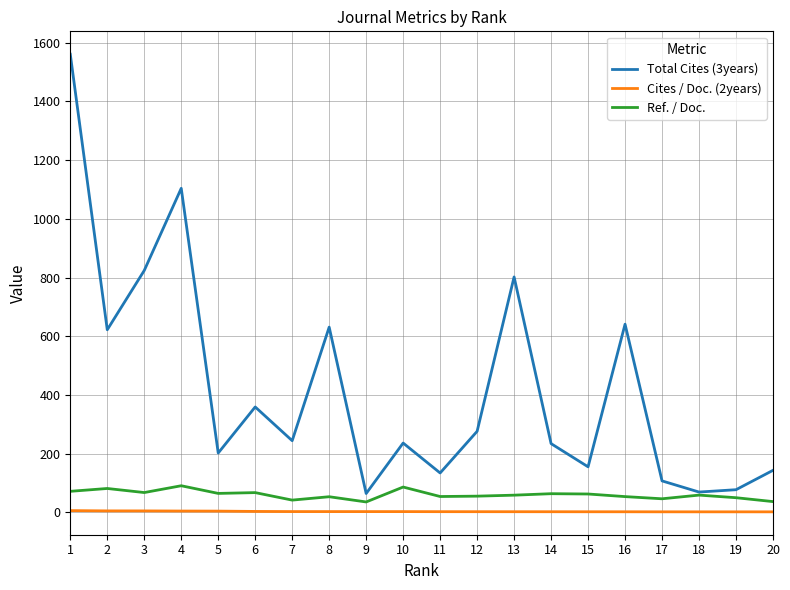

The value of Ref. / Doc. at 4 is 90.5. True or false?

True